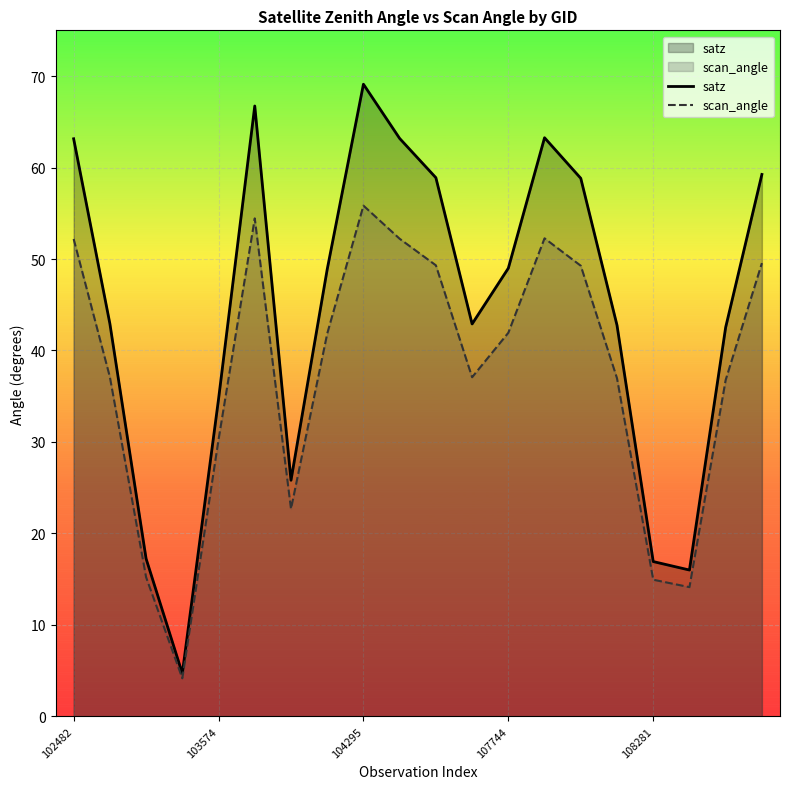

Where is scan_angle nearest to the value 30?

103574